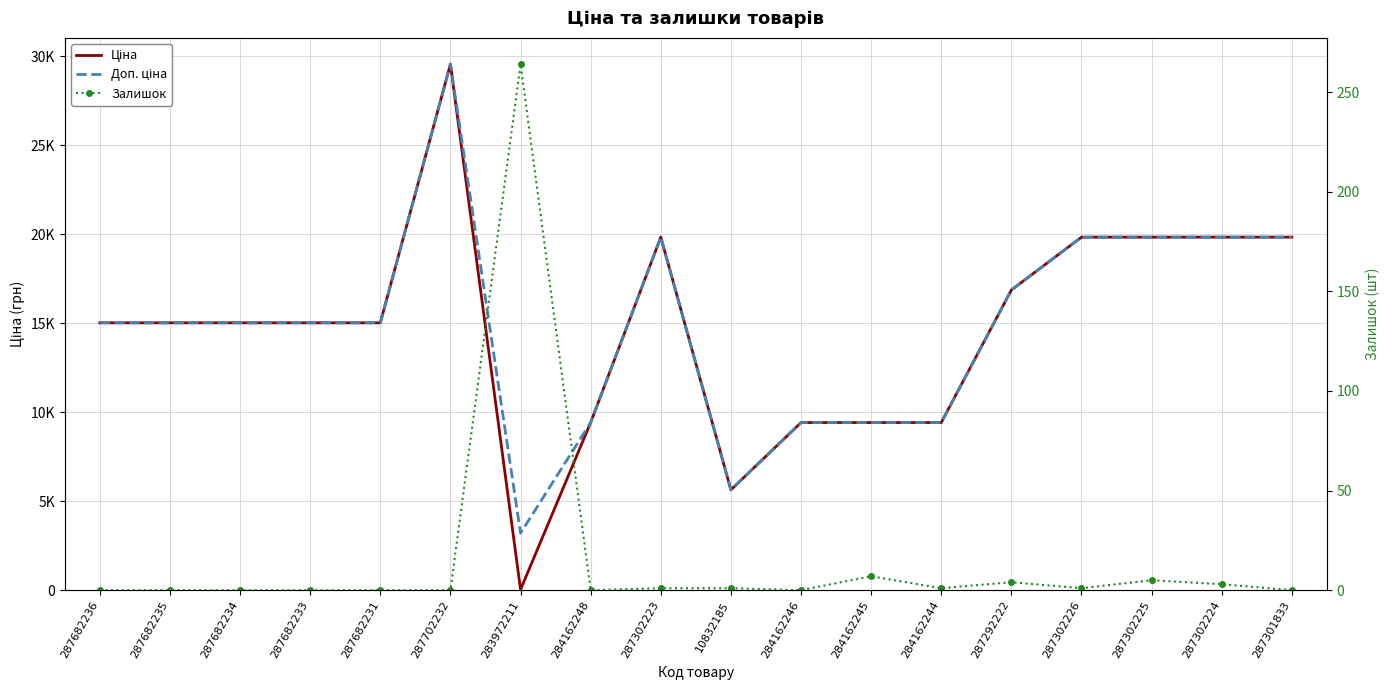

At which category does Ціна reach its first local valley?

283972211